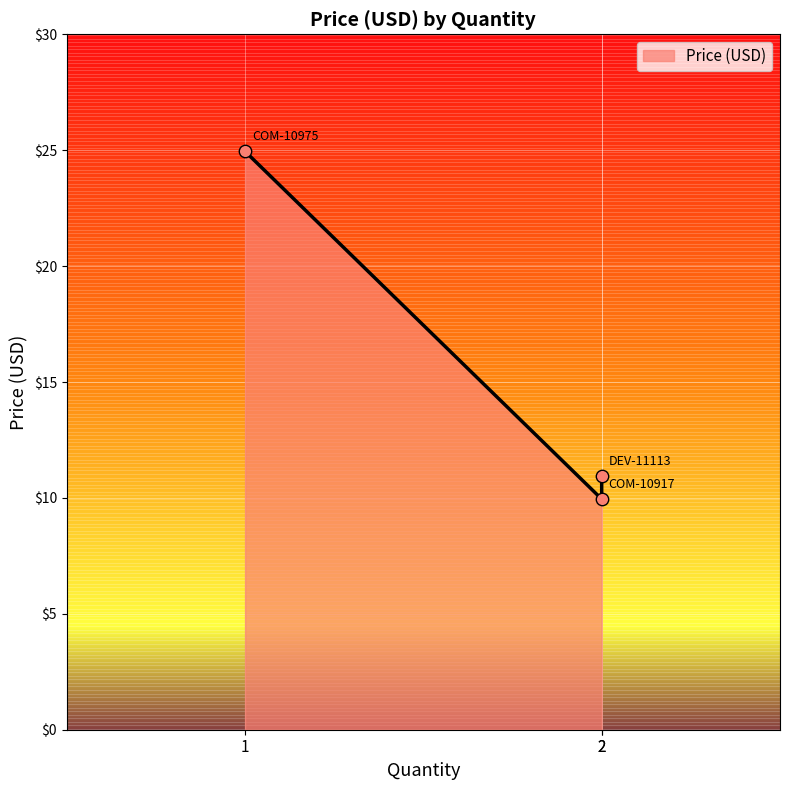

Which has a higher value, COM-10917 or COM-10975?

COM-10975